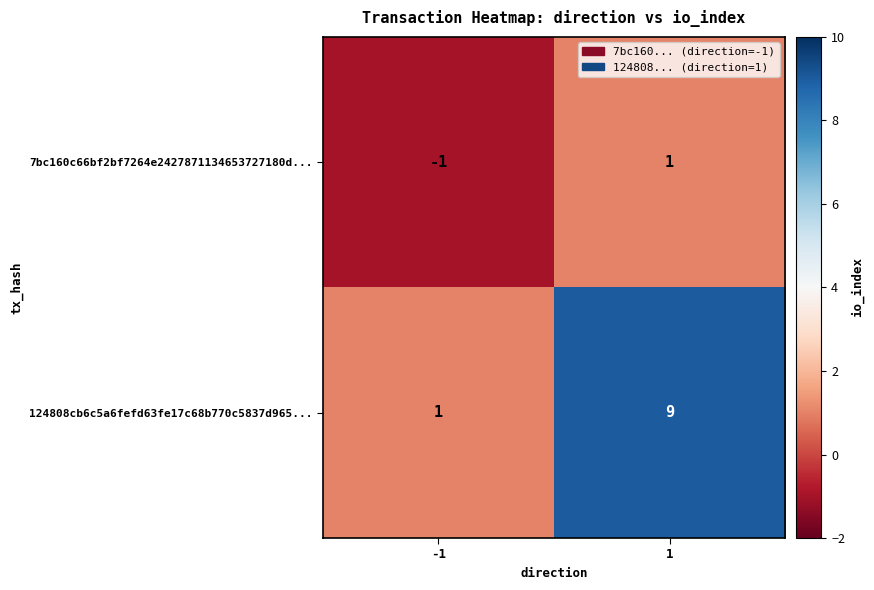

How many distinct data groups are displayed?

2